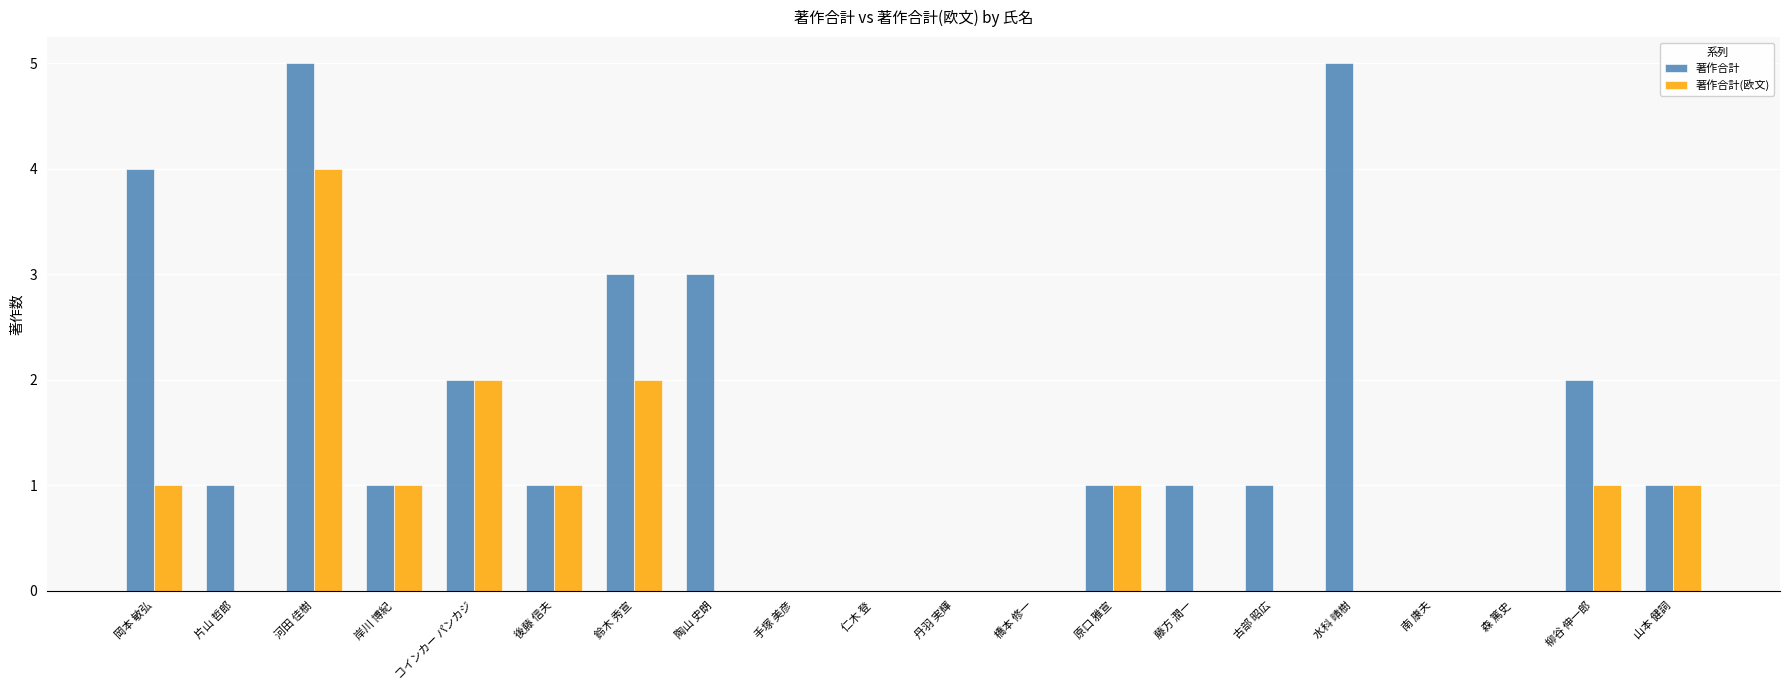

Reading right to left, what are all the values shown in this chart?

著作合計: 1	2	0	0	5	1	1	1	0	0	0	0	3	3	1	2	1	5	1	4
著作合計(欧文): 1	1	0	0	0	0	0	1	0	0	0	0	0	2	1	2	1	4	0	1